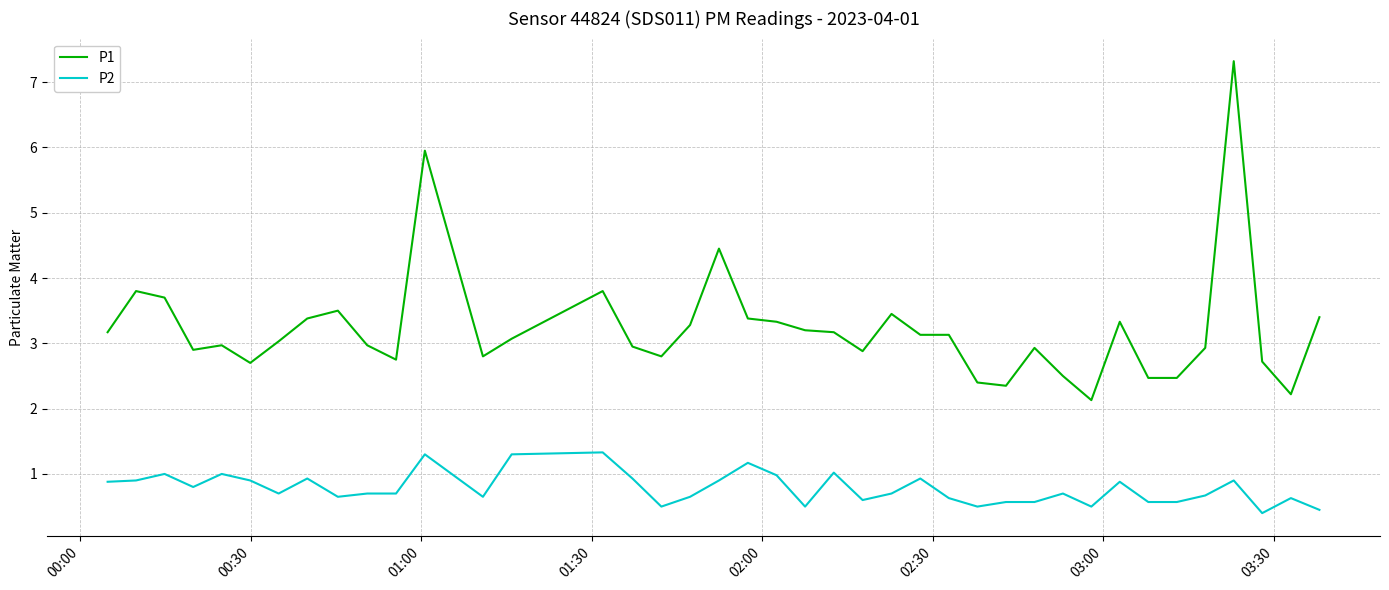

What is the highest value of the P2 series?

1.3